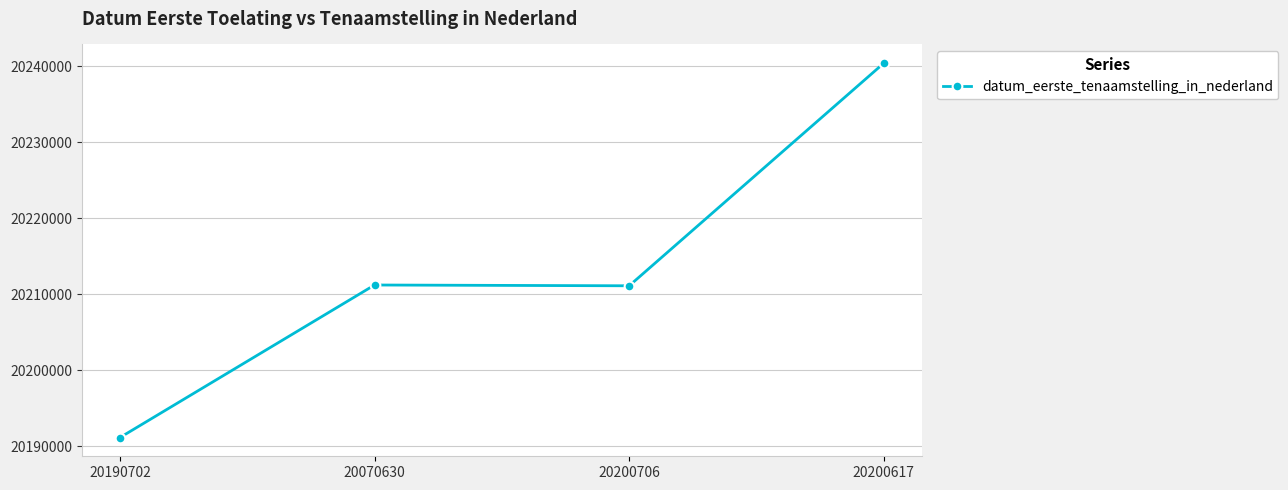

What is the label of the 4th point from the left?

20200617